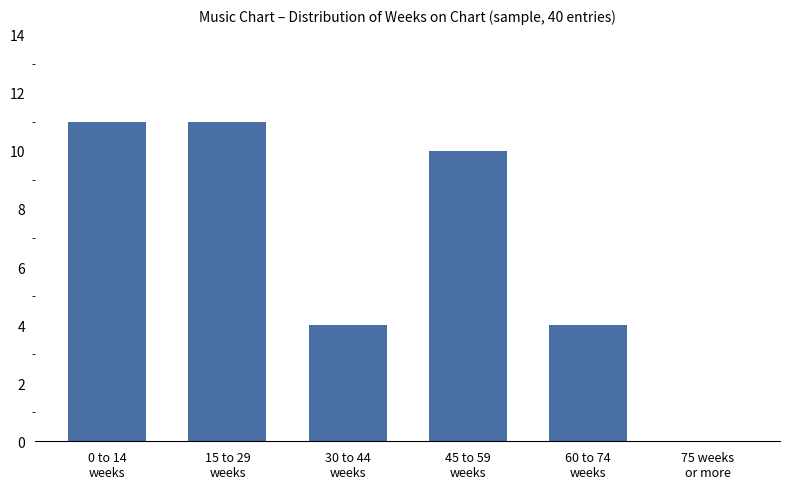

What is the approximate value at 15 to 29
weeks, to the nearest 10?

10